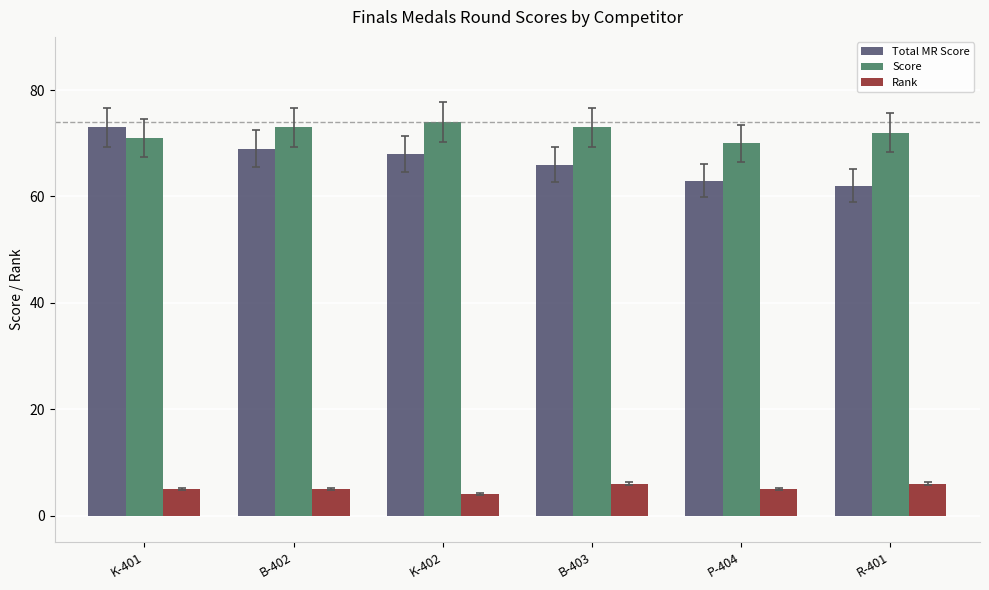

What are all the series names shown in the legend?

Total MR Score, Score, Rank